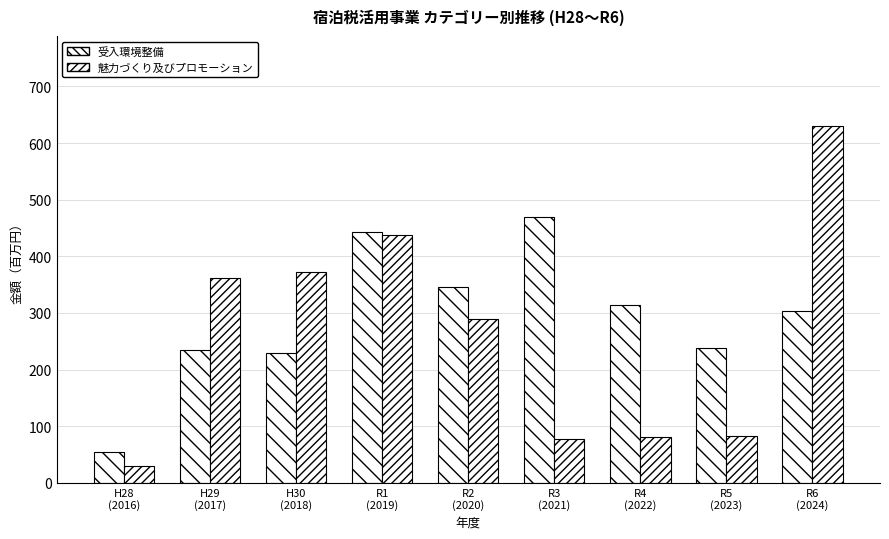

How many bars are there in each group?

2